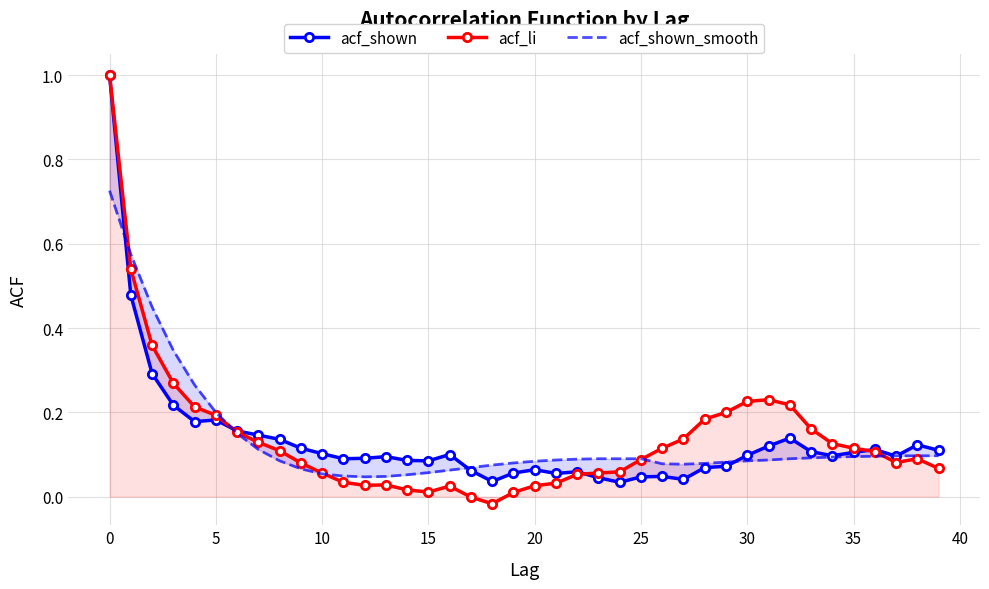

Is the value of acf_shown_smooth at 33 greater than the value of acf_li at 13?

Yes